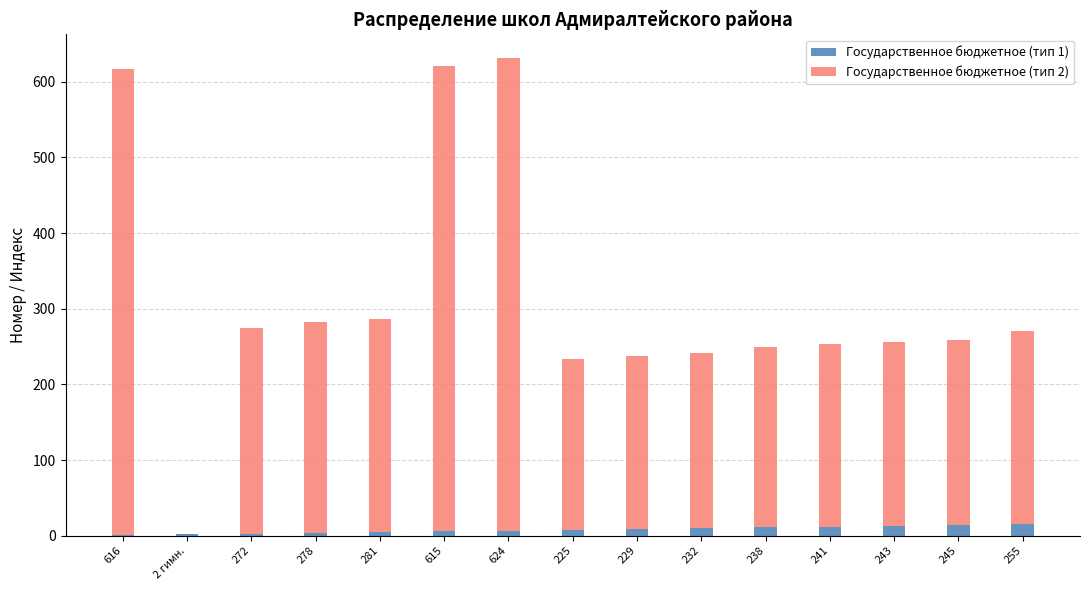

The Государственное бюджетное (тип 1) series shows 9 at 229. True or false?

True